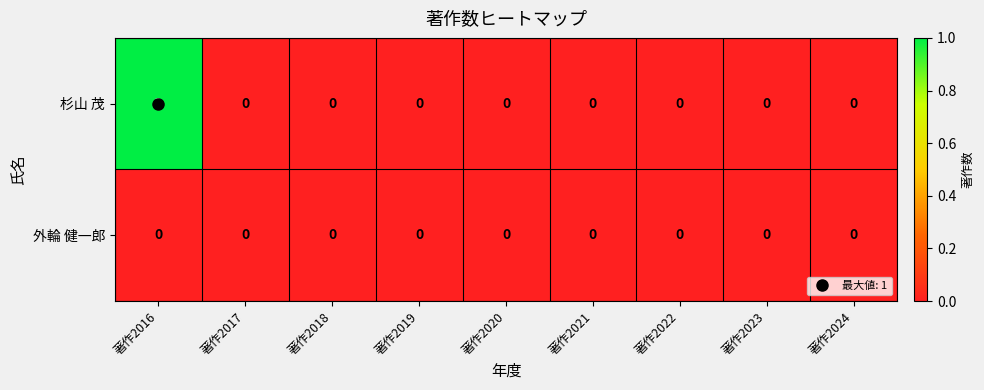

Count the 杉山 茂 values in the range 0 to 1.

9